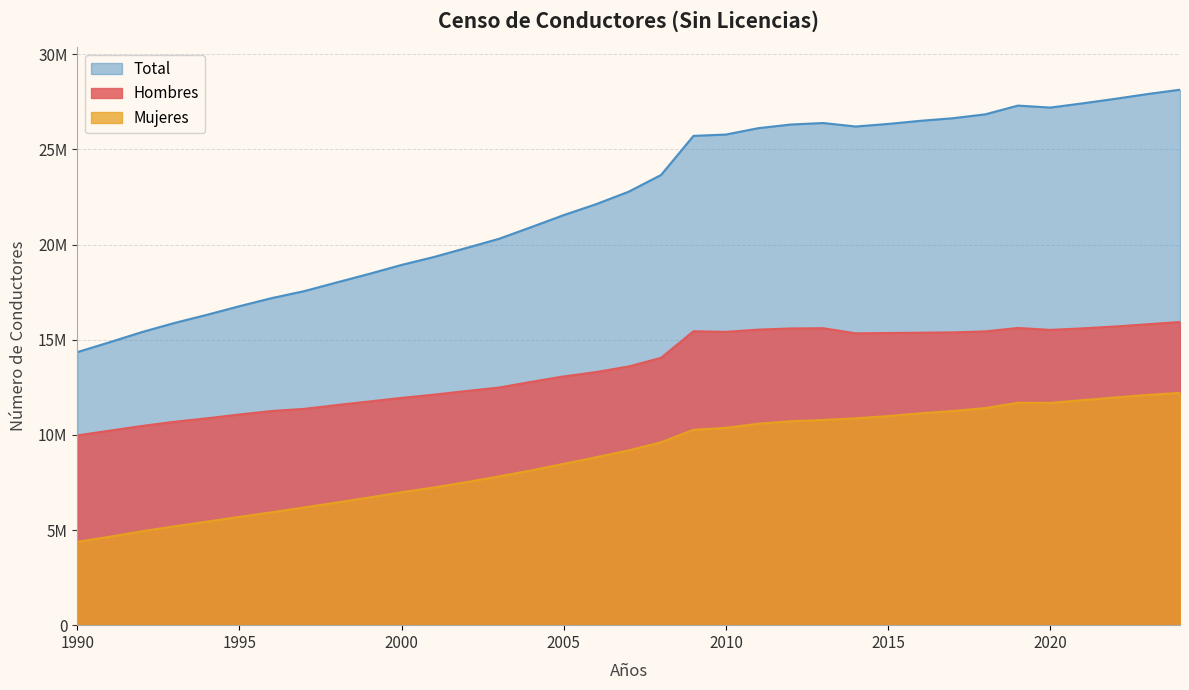

True or false: Total has more than 2 points higher than both neighbors.

False